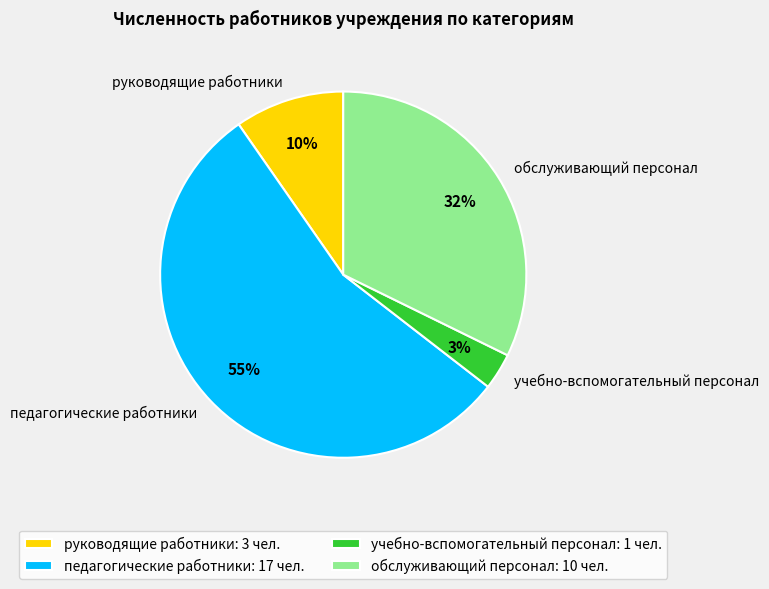

Which has a higher value, руководящие работники or обслуживающий персонал?

обслуживающий персонал